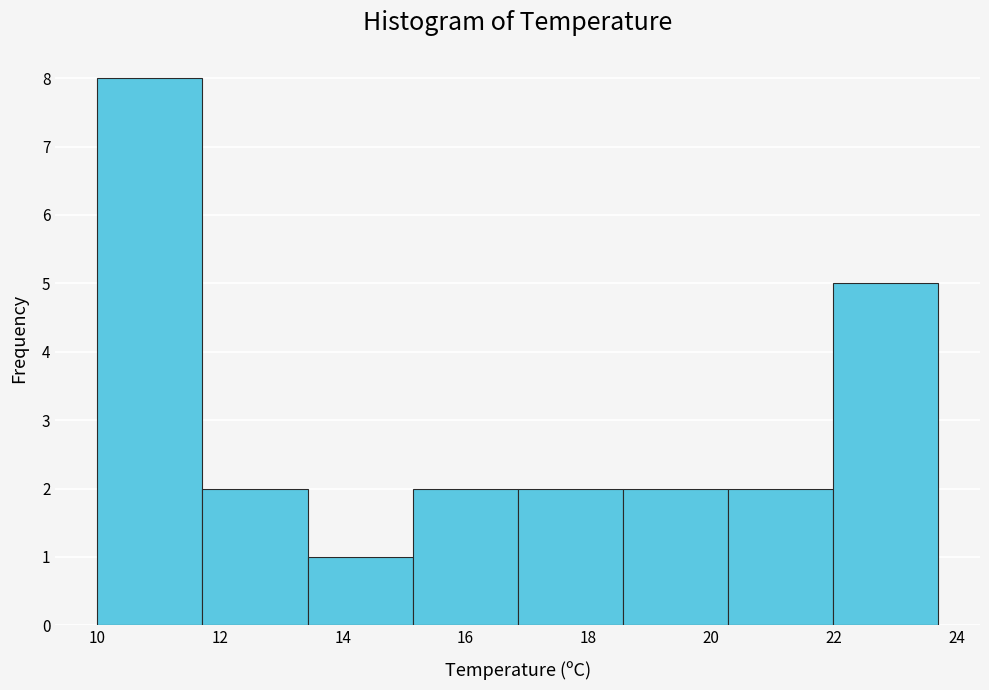

How tall is the bar that spans 13.4 to 15.2 on the x-axis? Neither the bar edges nor the heights are printed on the chart, so give them approximately, as read against the axes.

1